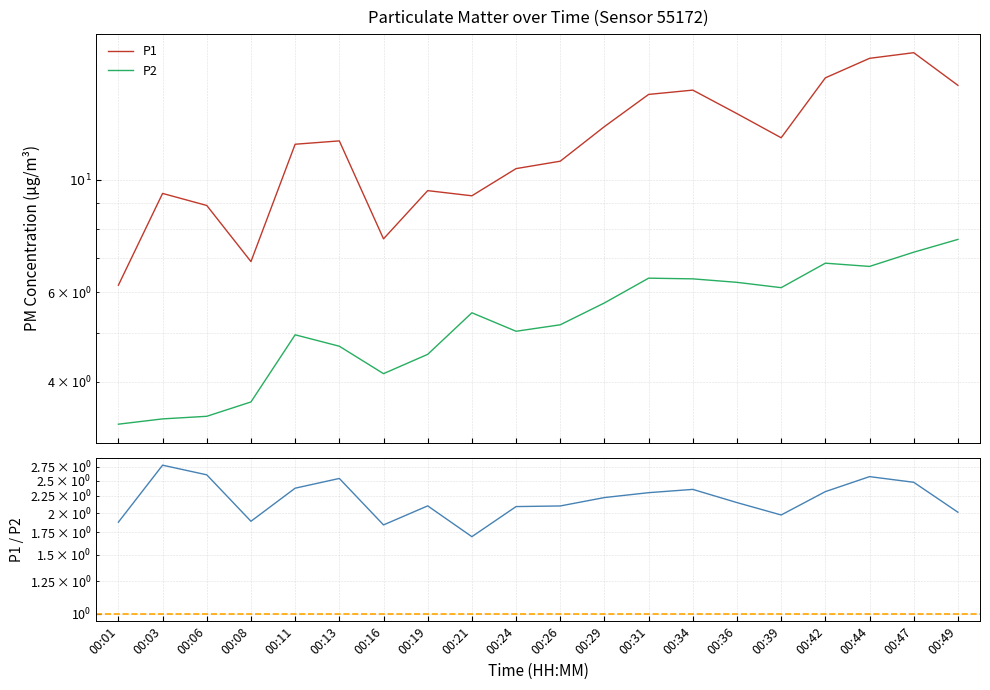

What is the value of the P2 point at the 19th from the left?

7.2